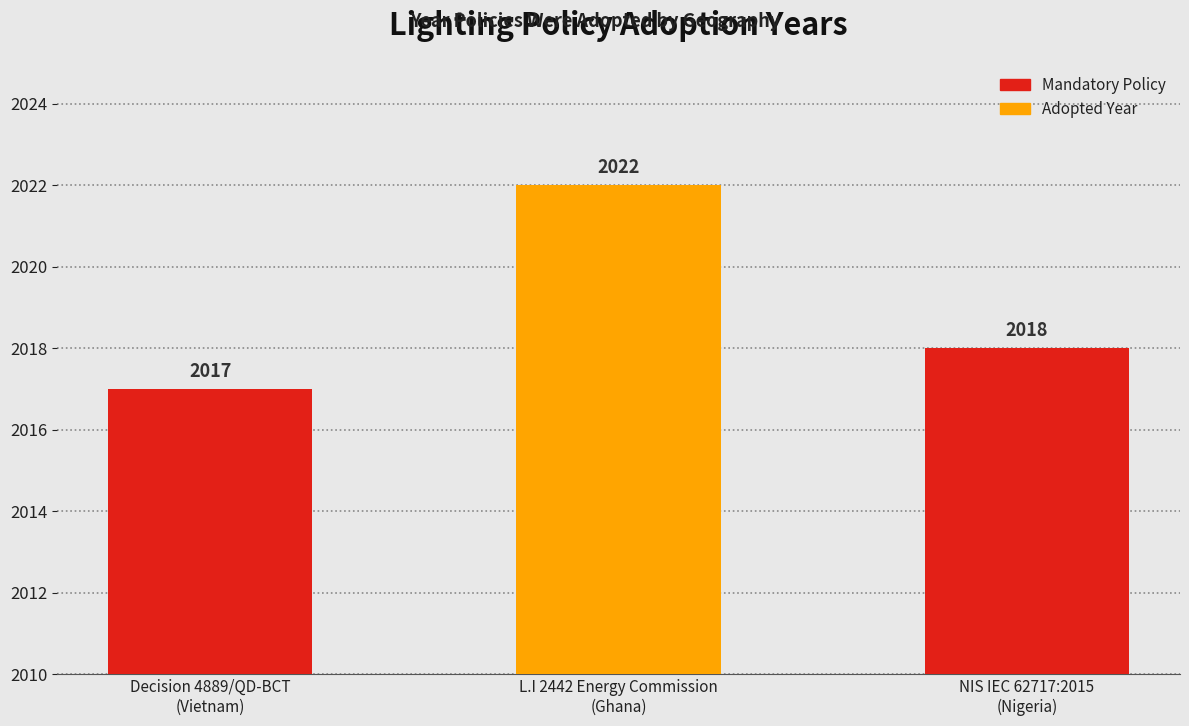

The chart shows a value of 3611 at L.I 2442 Energy Commission
(Ghana). True or false?

False